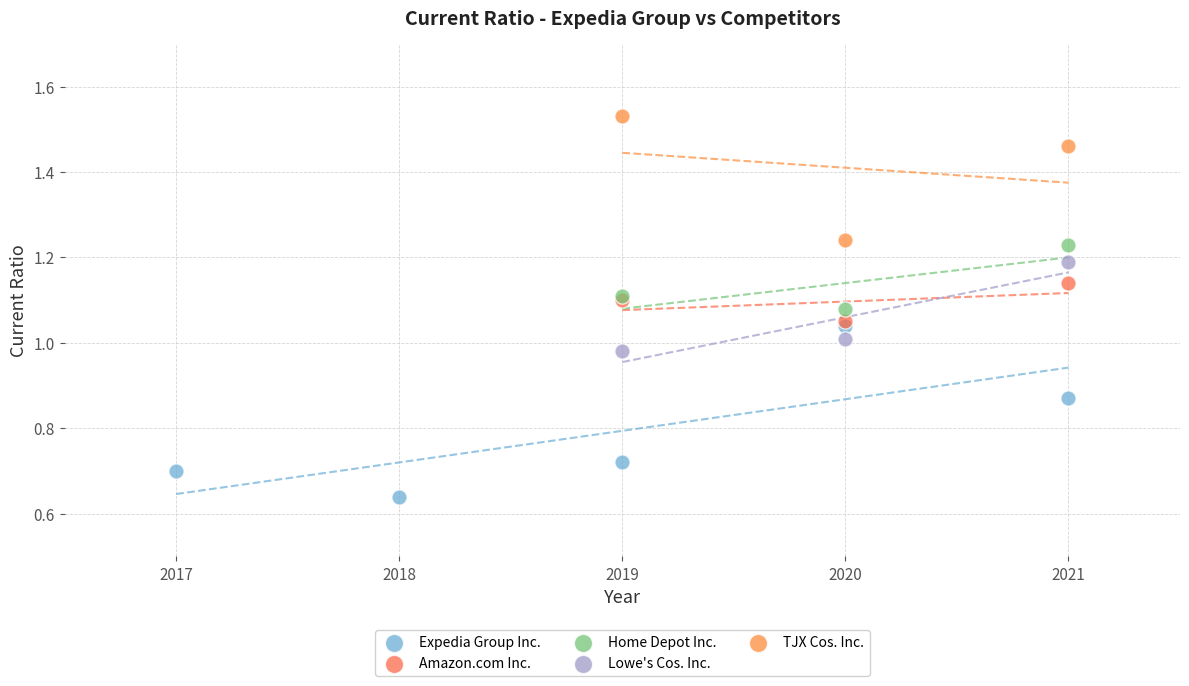

Which series has the largest Y range (max minus min)?

Expedia Group Inc.